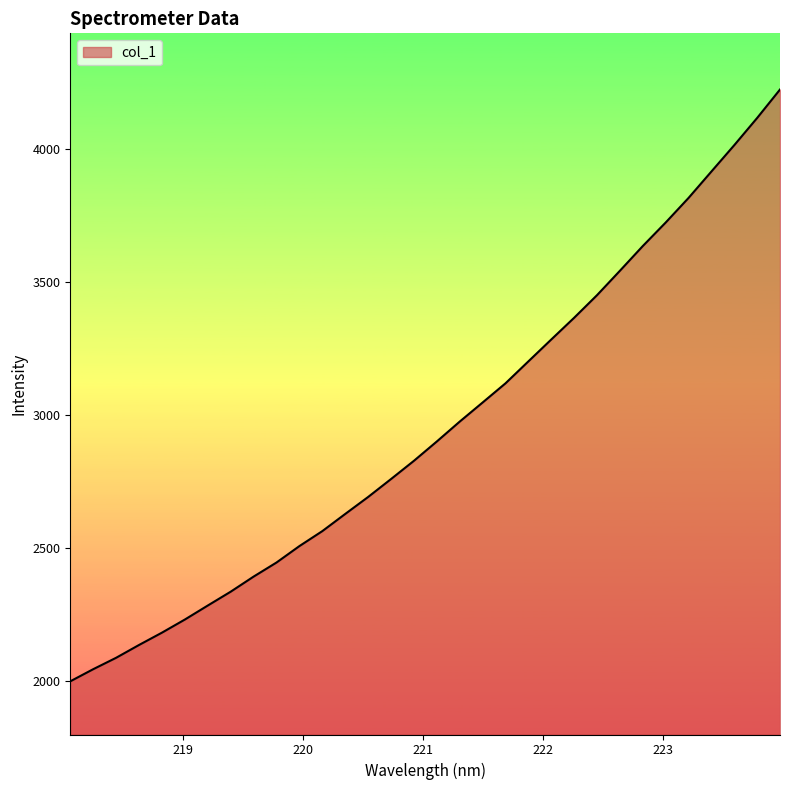

What is the smallest value displayed?

1998.7